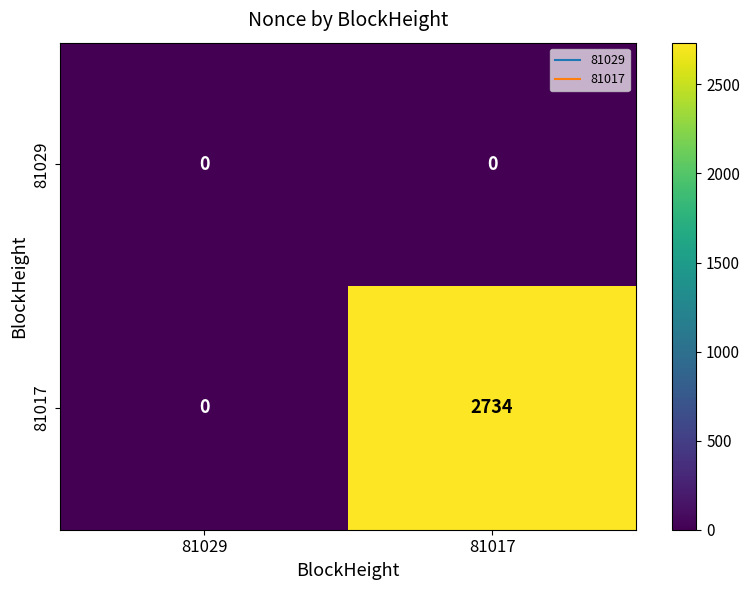

At 81017, list the series in order from largest to smallest.

81017, 81029